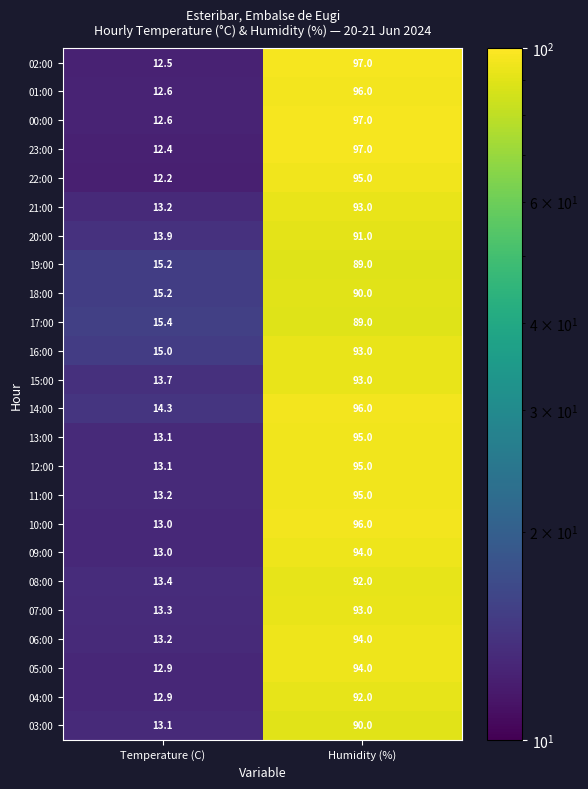

Which series has the largest total across all categories?

14:00